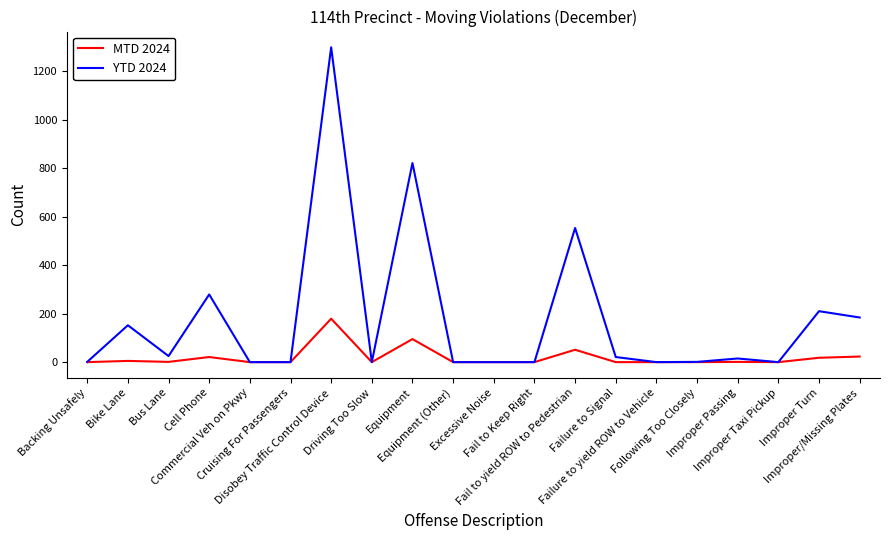

Which series has the largest total across all categories?

YTD 2024